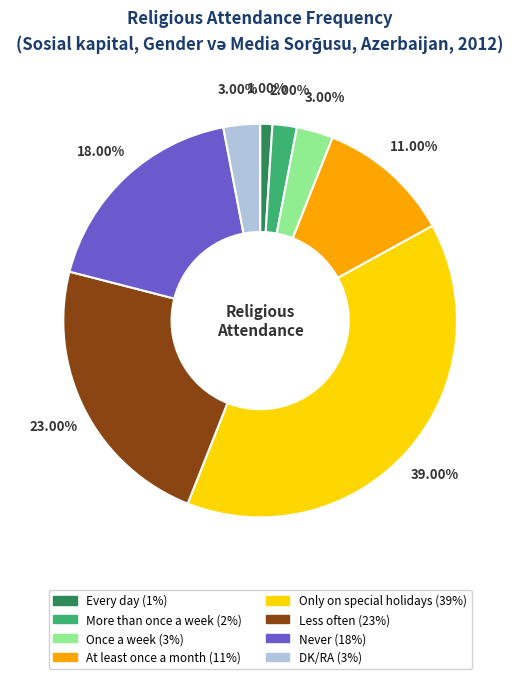

How many slices are in this pie chart?

8